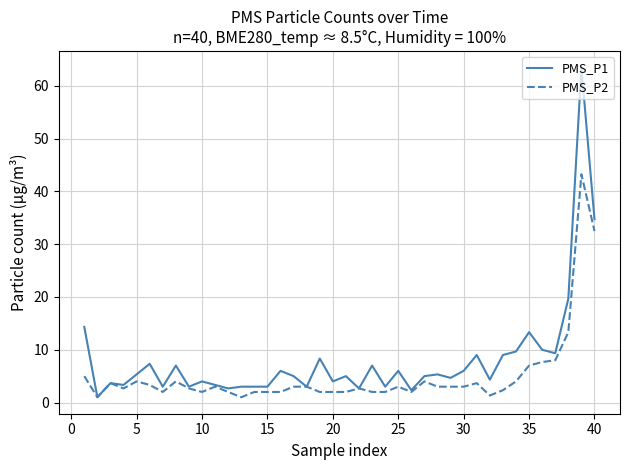

True or false: PMS_P1 has more than 0 points higher than both neighbors.

True